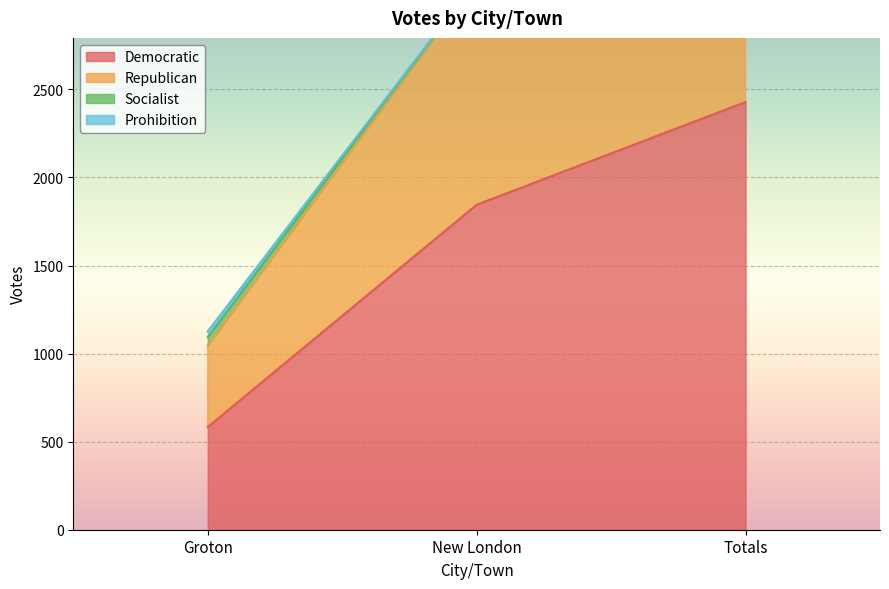

List the labels in order of Democratic value, smallest first.

Groton, New London, Totals